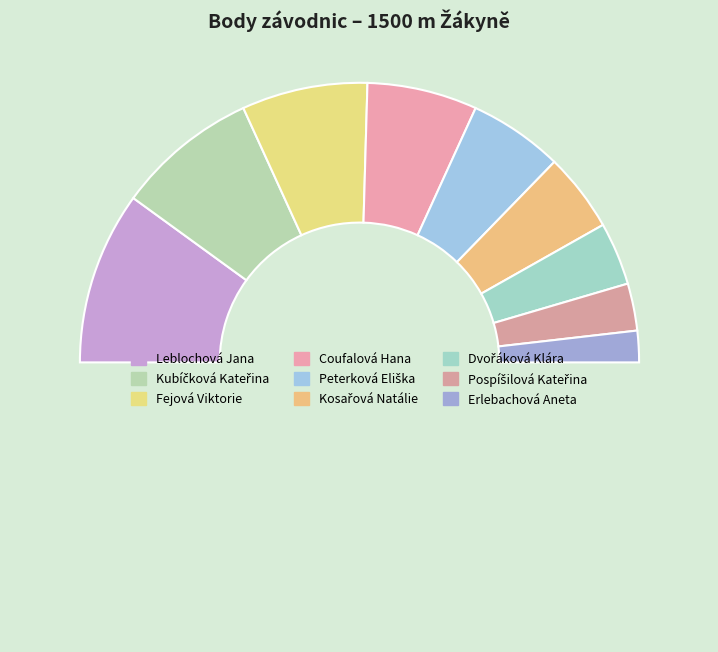

Count the number of slices in the pie.

10